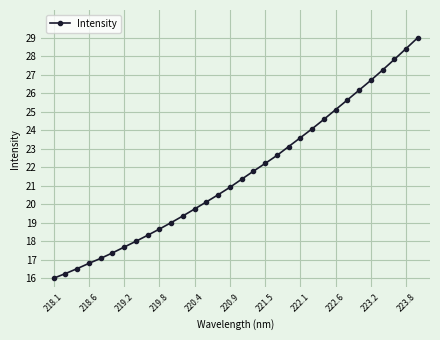

What is the greatest value displayed?

29.0